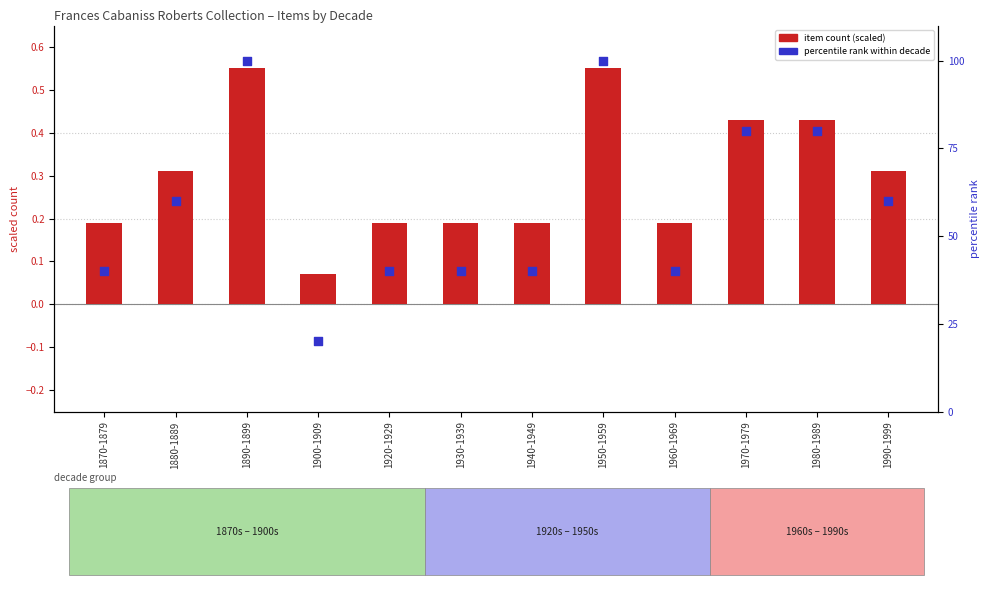

What is the total value across all series at 1940-1949?

40.2